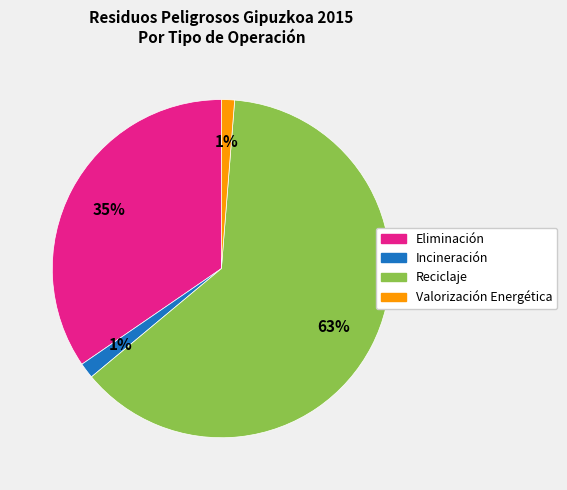

Do Reciclaje and Eliminación together represent more than half of the pie?

Yes